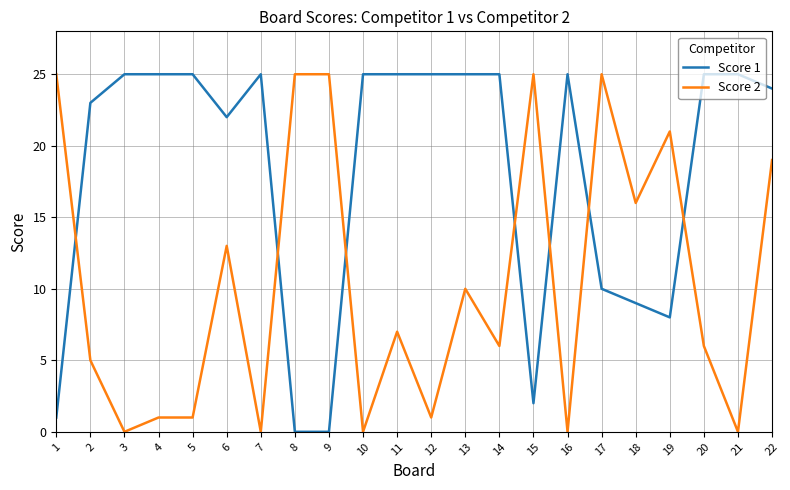

True or false: Score 1 and Score 2 cross at least once.

True